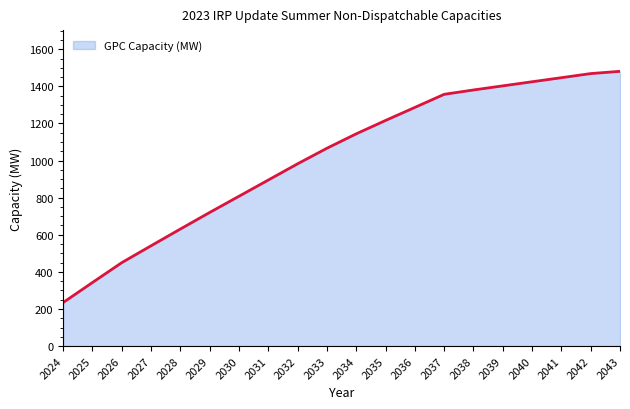

What is the maximum value shown in the chart?

1481.0